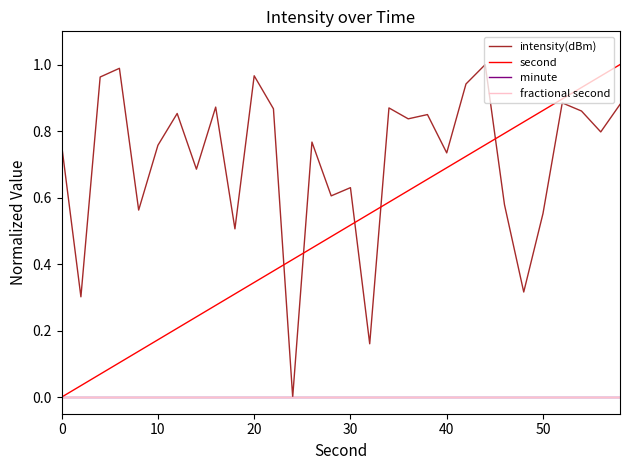

Does the chart have visible grid lines?

No